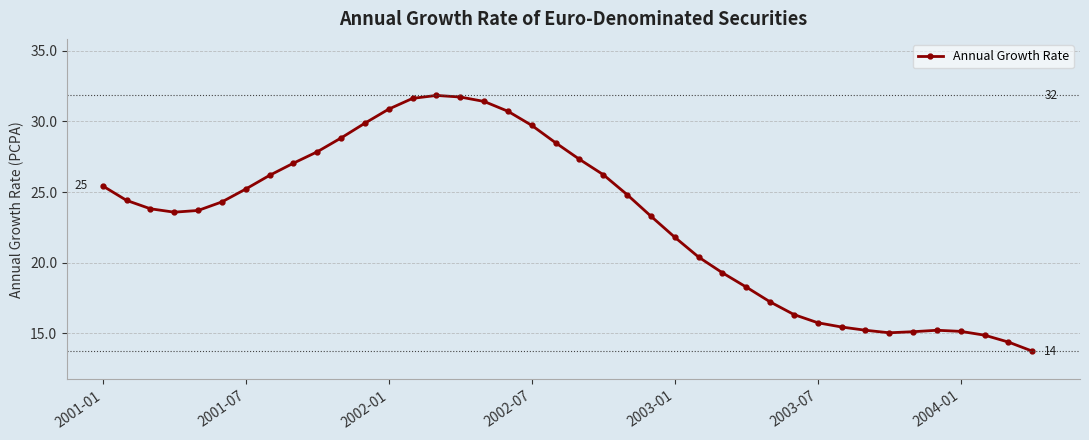

What is the average value?

23.0